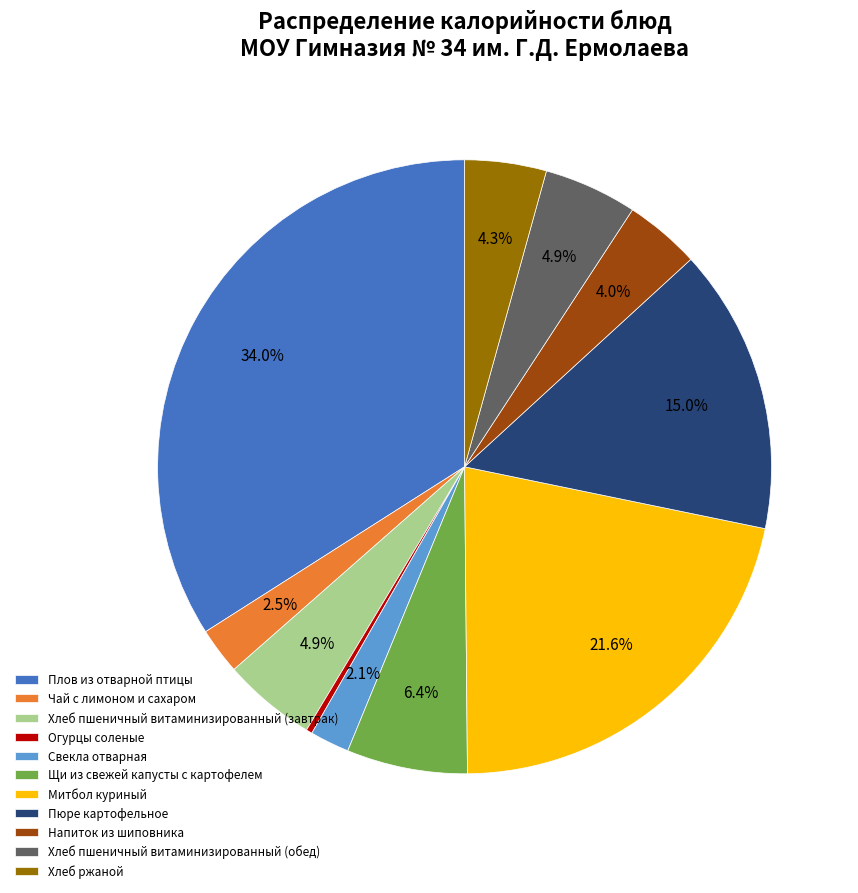

What is the smallest slice in the pie chart?

Огурцы соленые